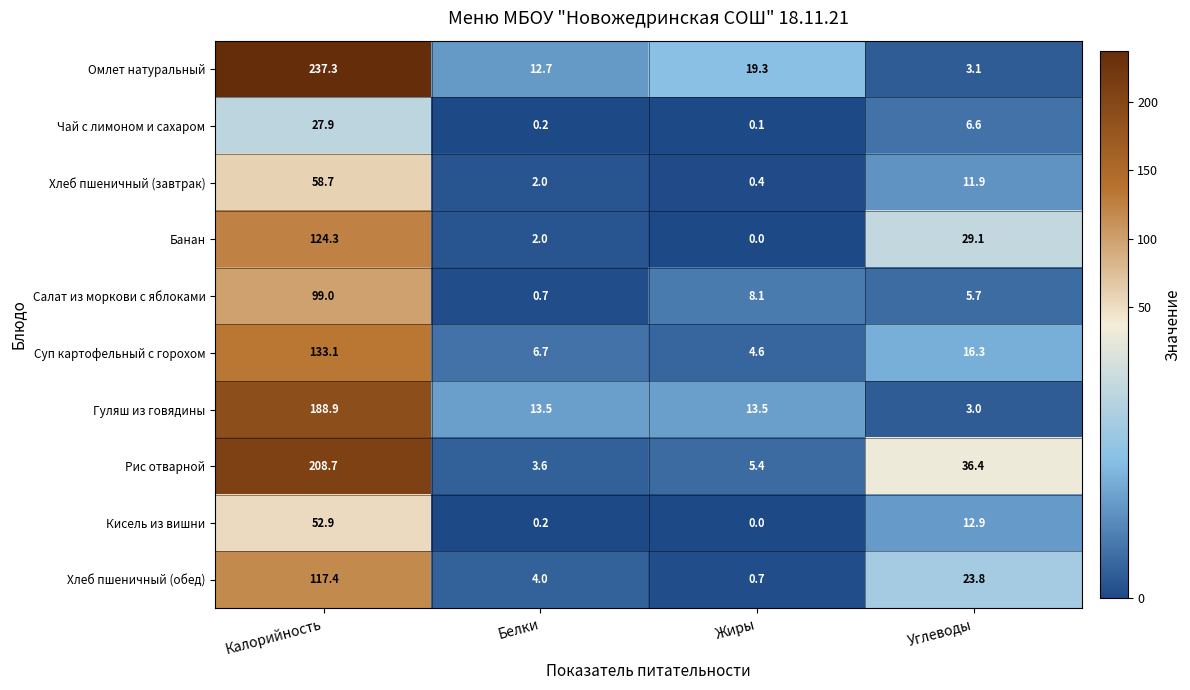

What value does the Кисель из вишни series have at Углеводы?

12.9